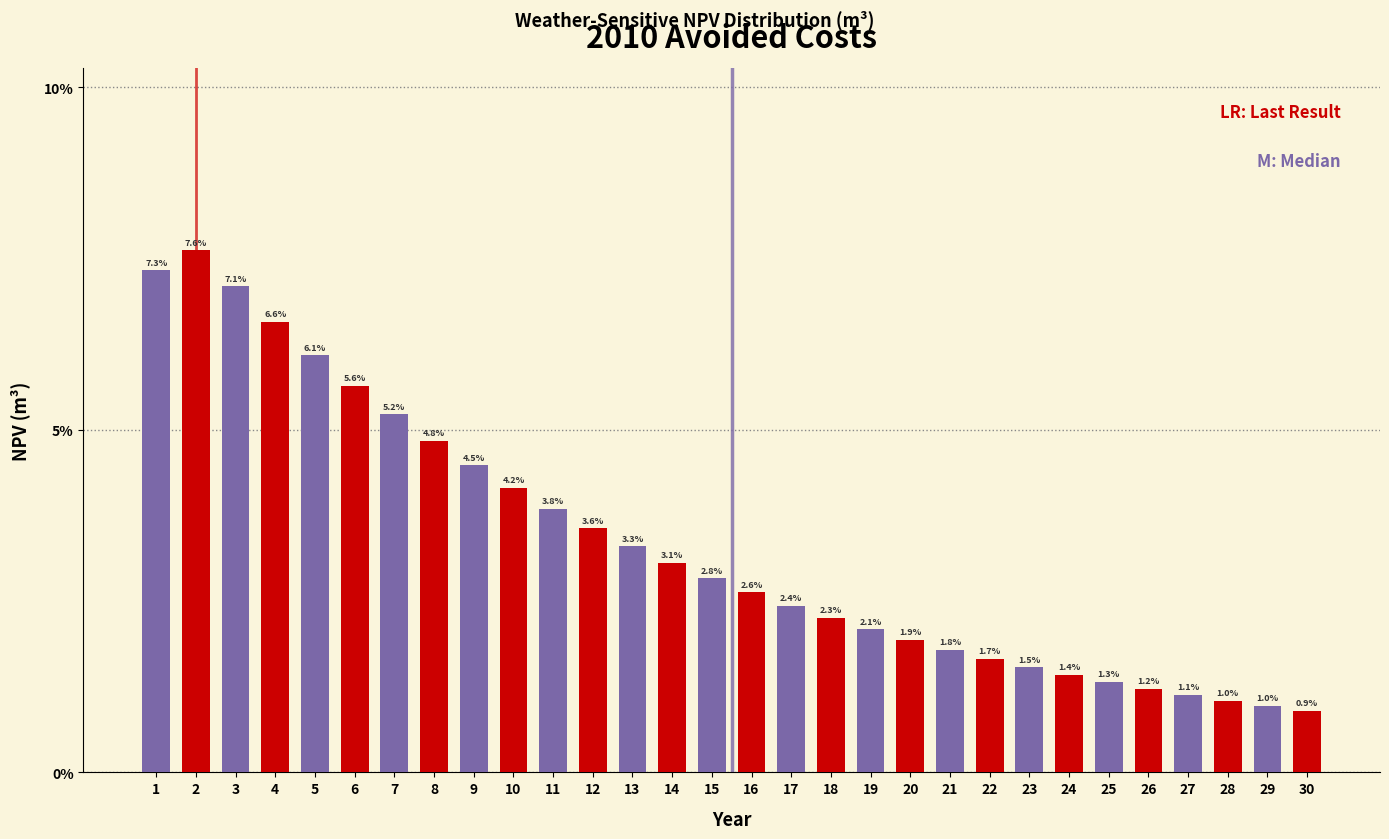

Reading left to right, transcribe all the data shown in this chart.

7.3	7.6	7.1	6.6	6.1	5.6	5.2	4.8	4.5	4.2	3.8	3.6	3.3	3.1	2.8	2.6	2.4	2.3	2.1	1.9	1.8	1.7	1.5	1.4	1.3	1.2	1.1	1.0	1.0	0.9